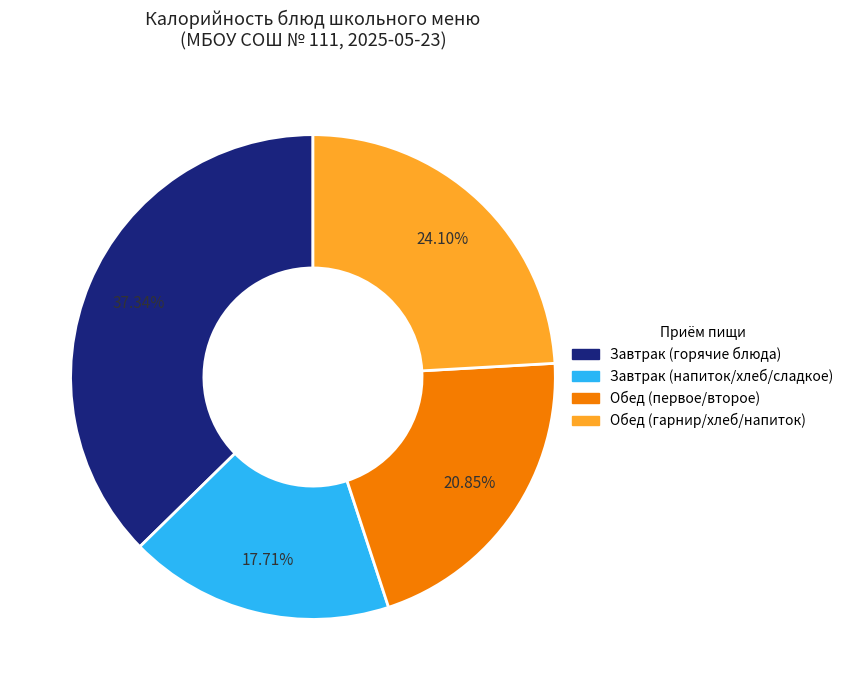

Does any single category account for the majority?

No